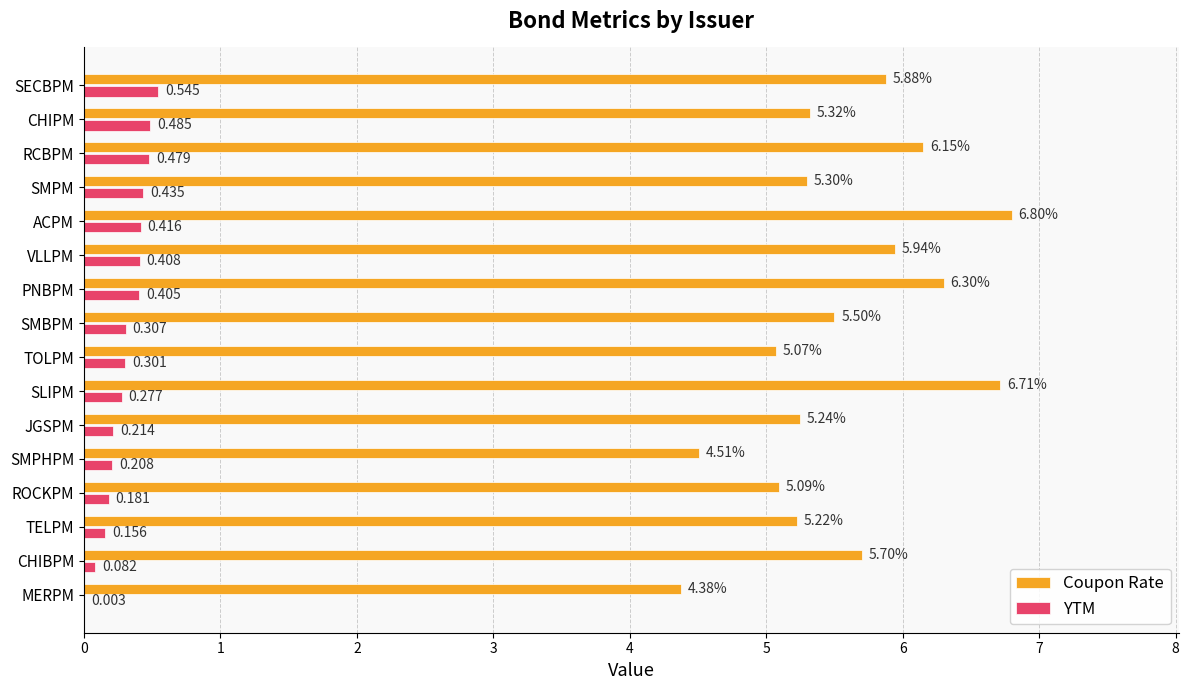

Which category has the highest value in the Coupon Rate series?

ACPM